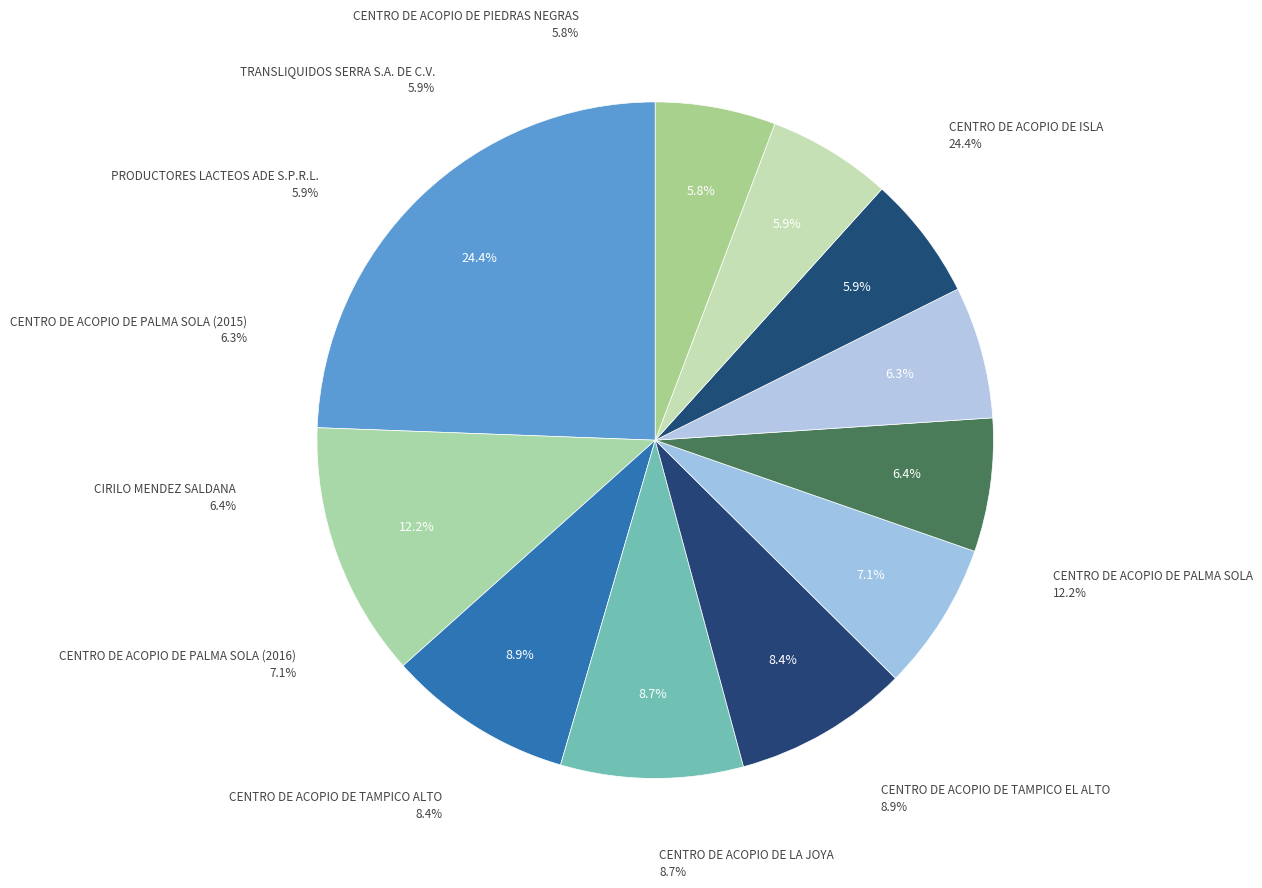

What percentage is the CENTRO DE ACOPIO DE PALMA SOLA slice, to the nearest percent?

12%